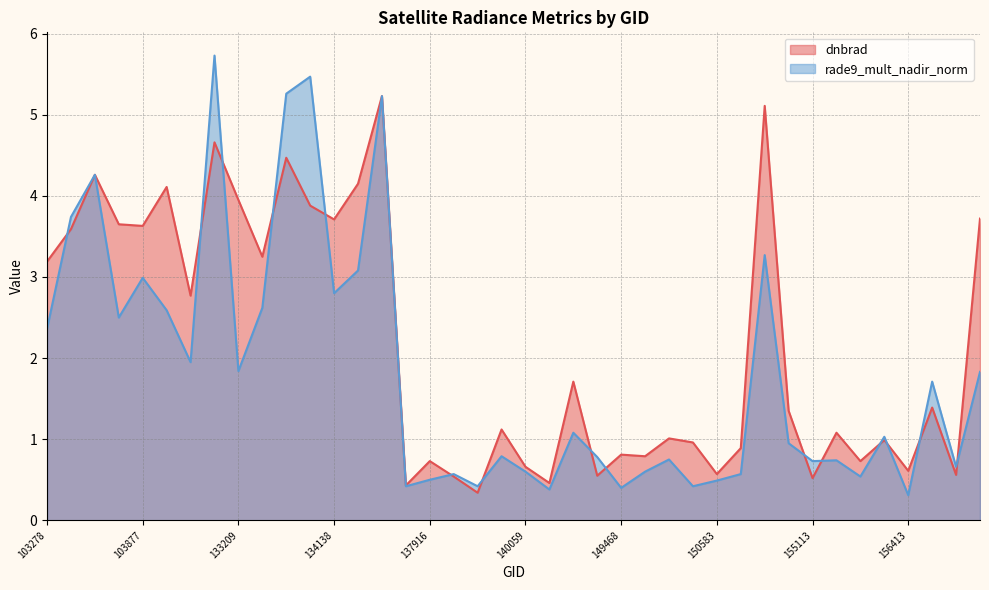

Between which two adjacent categories do dnbrad and rade9_mult_nadir_norm first intersect?

103278 and 103396